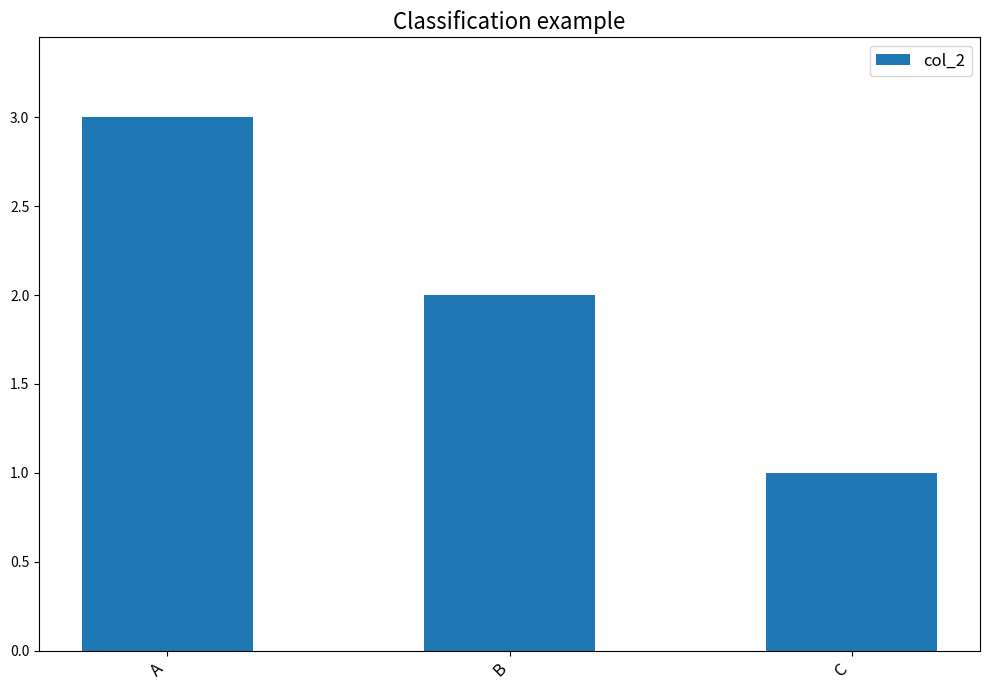

Are the bars grouped side by side (vs. stacked)?

No